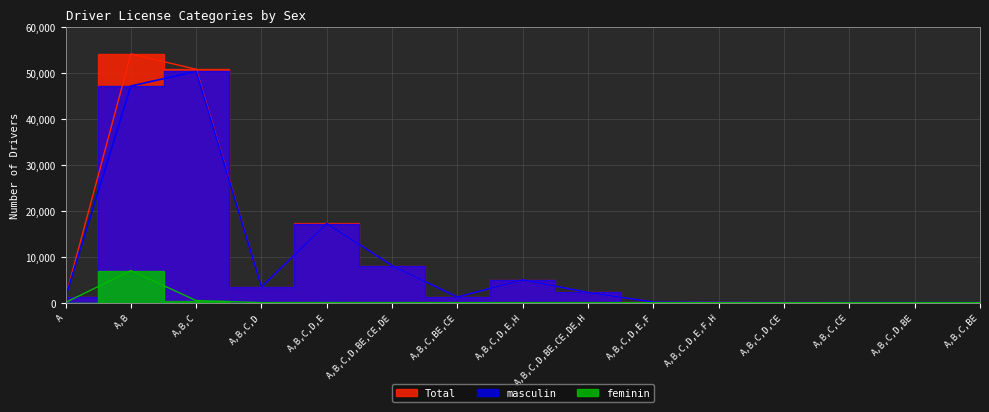

What is the average value of the masculin series?

9081